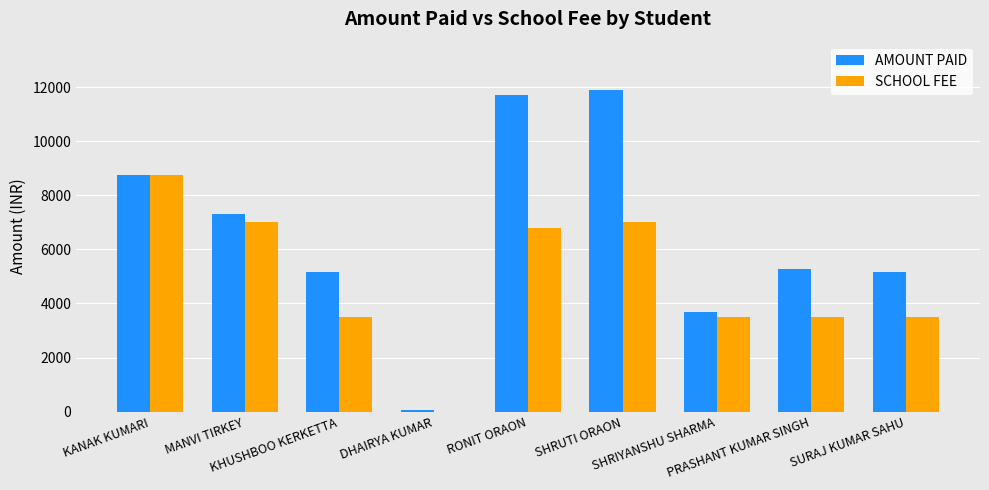

Reading right to left, extract all data points from this chart.

AMOUNT PAID: 5170	5270	3700	11900	11700	50	5170	7300	8750
SCHOOL FEE: 3500	3500	3500	7000	6800	0	3500	7000	8750